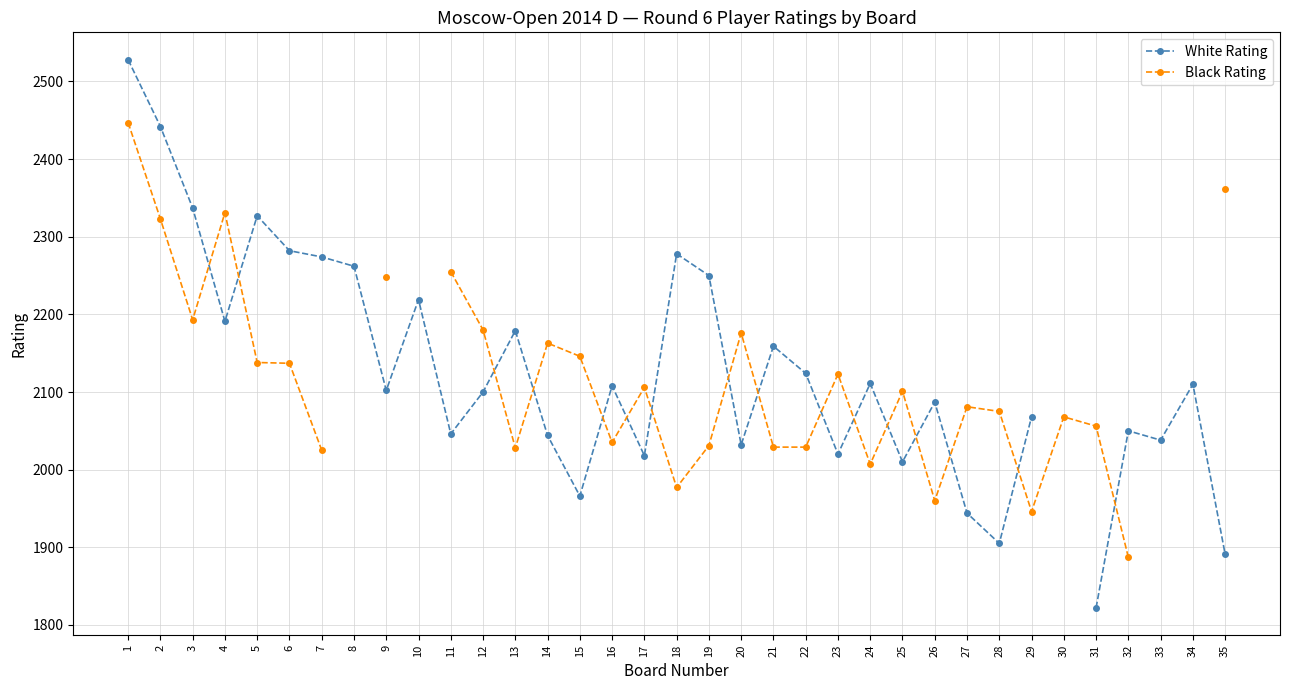

What is the value of the Black Rating point at the 2nd from the left?

2323.0